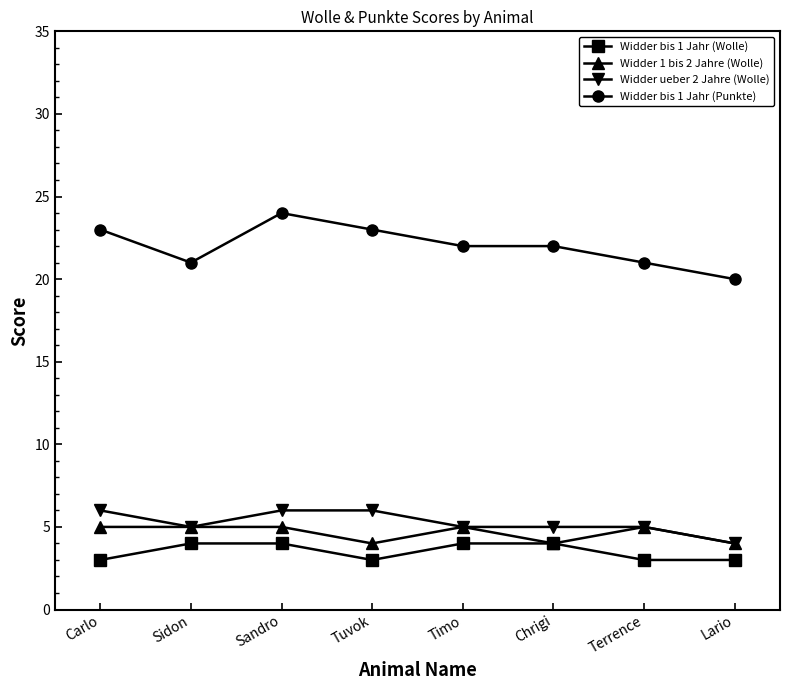

Which series has the largest total across all categories?

Widder bis 1 Jahr (Punkte)